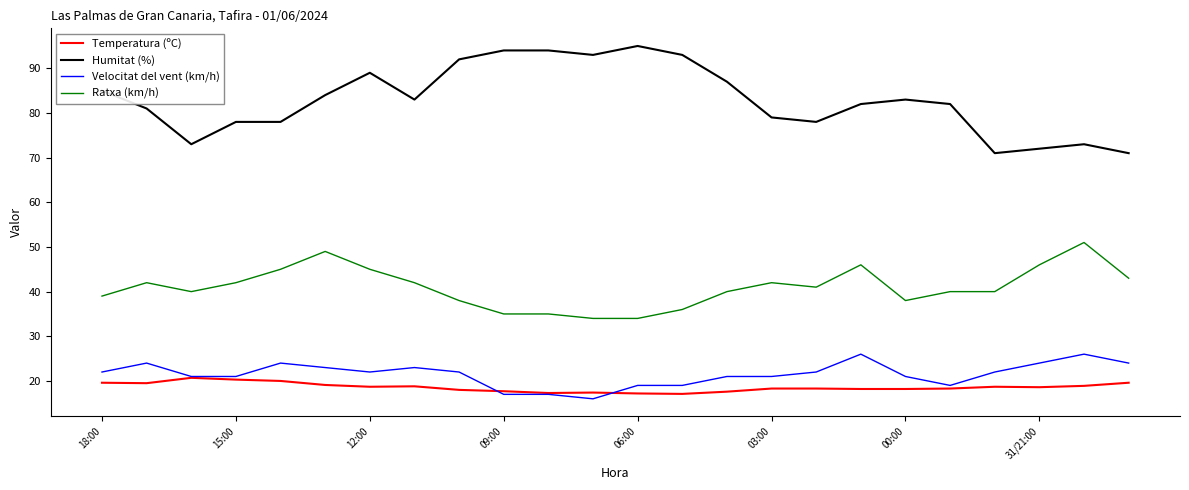

True or false: Velocitat del vent (km/h) and Humitat (%) cross at least once.

False